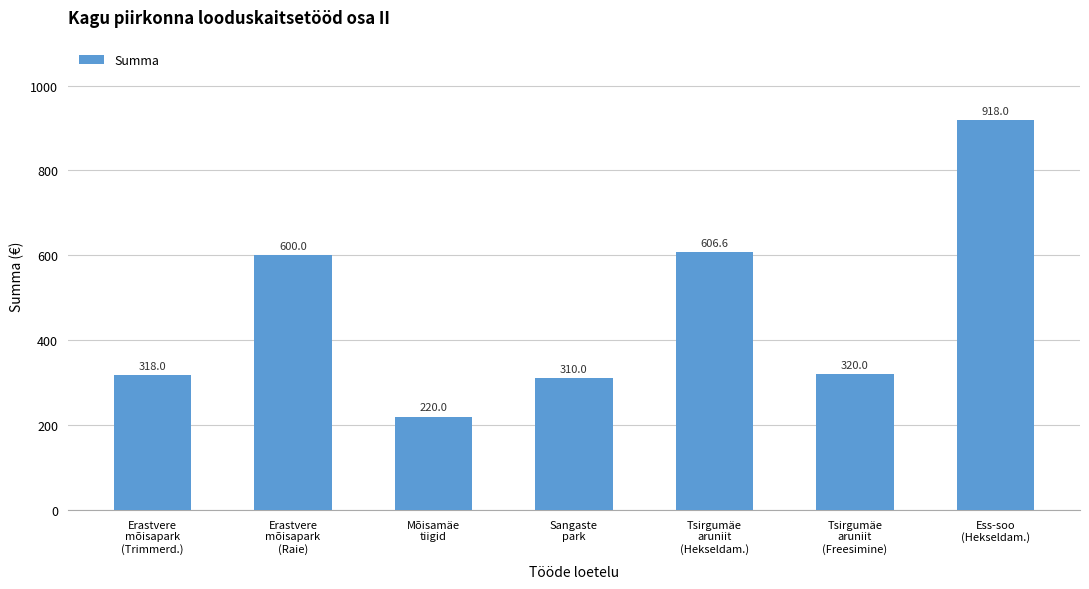

What is the label of the 7th bar from the left?

Ess-soo
(Hekseldam.)